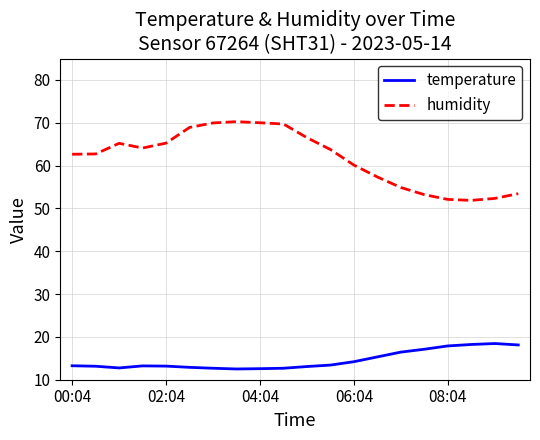

What is the sum of all temperature values?

291.2